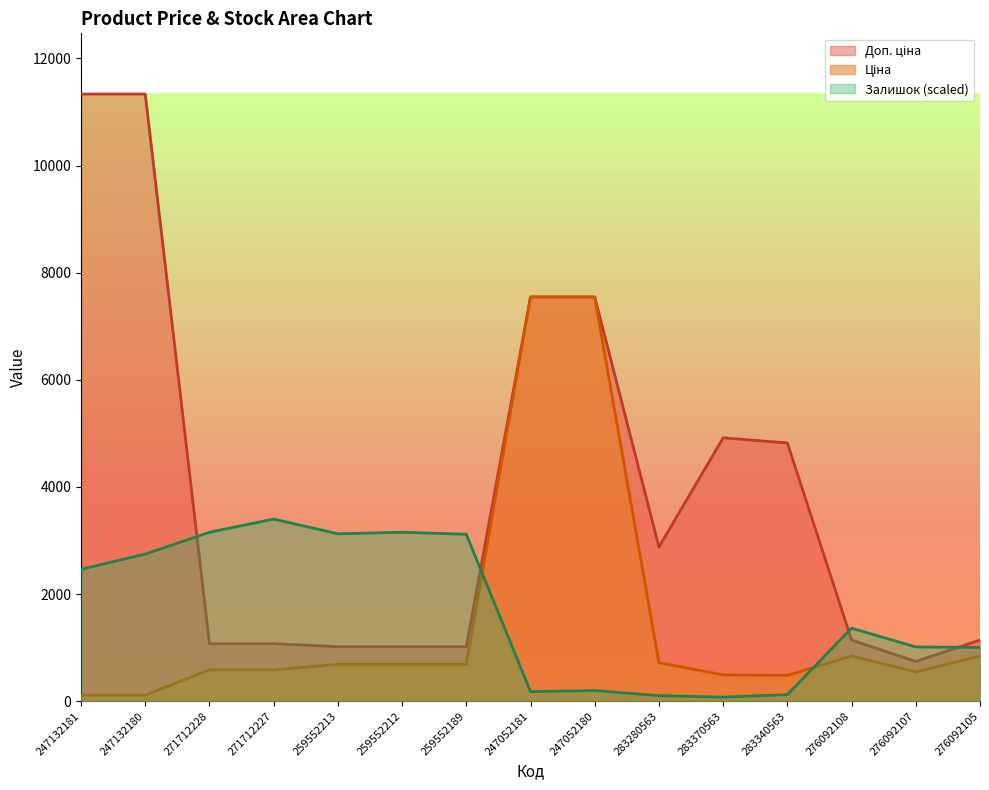

The value of Доп. ціна at 259552189 is 1448.7. True or false?

False